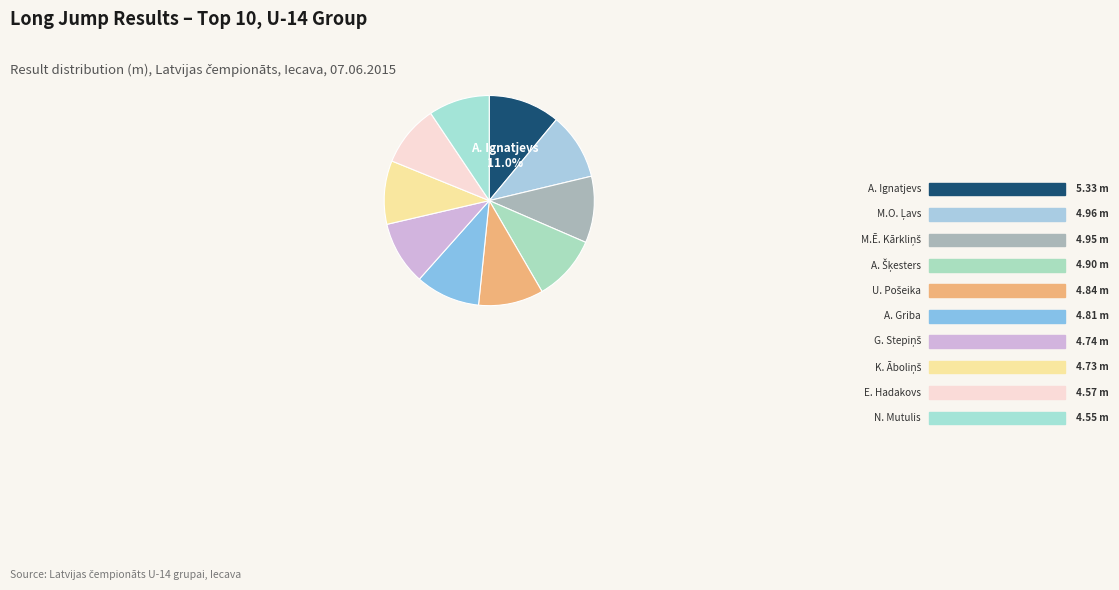

What is the largest slice in the pie chart?

Artūrs Ignatjevs